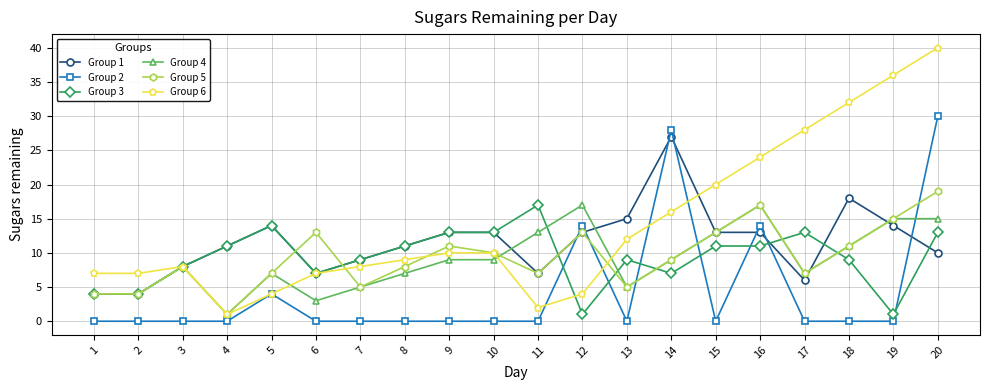

Reading right to left, extract all data points from this chart.

Group 1: 20=10	19=14	18=18	17=6	16=13	15=13	14=27	13=15	12=13	11=7	10=13	9=13	8=11	7=9	6=7	5=14	4=11	3=8	2=4	1=4
Group 2: 20=30	19=0	18=0	17=0	16=14	15=0	14=28	13=0	12=14	11=0	10=0	9=0	8=0	7=0	6=0	5=4	4=0	3=0	2=0	1=0
Group 3: 20=13	19=1	18=9	17=13	16=11	15=11	14=7	13=9	12=1	11=17	10=13	9=13	8=11	7=9	6=7	5=14	4=11	3=8	2=4	1=4
Group 4: 20=15	19=15	18=11	17=7	16=17	15=13	14=9	13=5	12=17	11=13	10=9	9=9	8=7	7=5	6=3	5=7	4=1	3=8	2=4	1=4
Group 5: 20=19	19=15	18=11	17=7	16=17	15=13	14=9	13=5	12=13	11=7	10=10	9=11	8=8	7=5	6=13	5=7	4=1	3=8	2=4	1=4
Group 6: 20=40	19=36	18=32	17=28	16=24	15=20	14=16	13=12	12=4	11=2	10=10	9=10	8=9	7=8	6=7	5=4	4=1	3=8	2=7	1=7